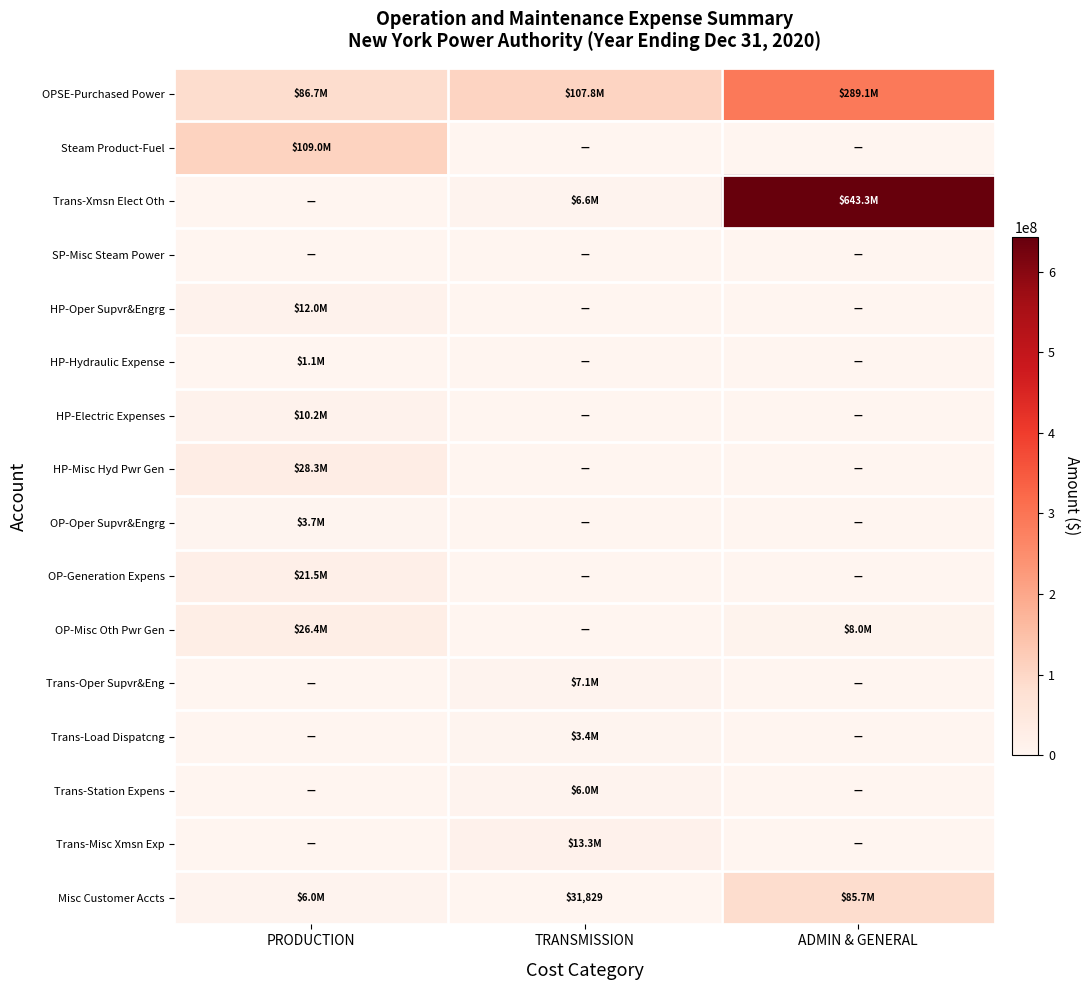

What is the total value across all series at ADMIN & GENERAL?

1026084696.4